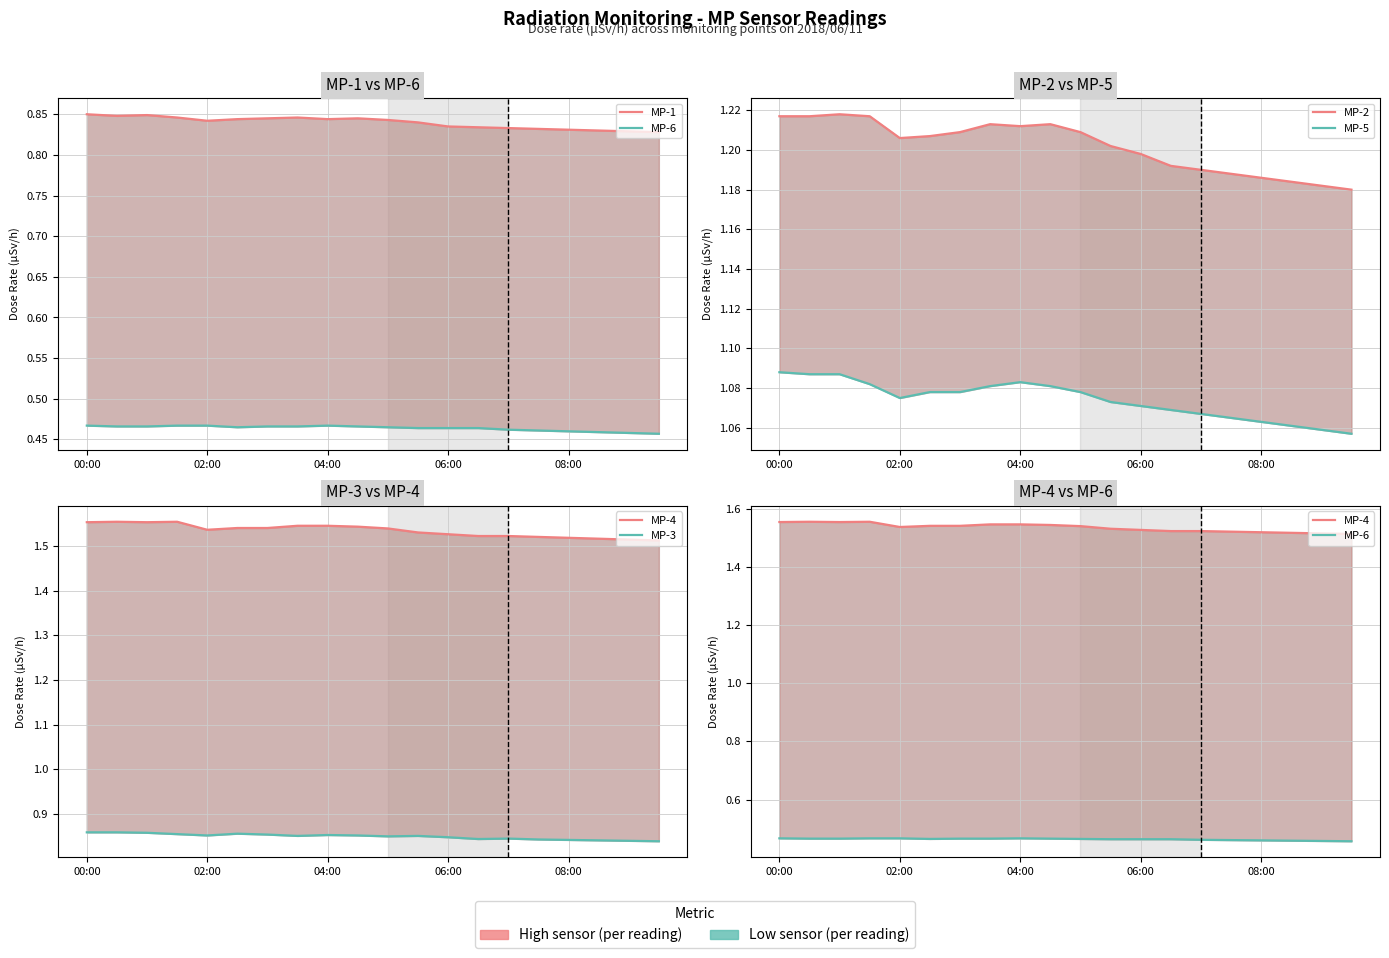

True or false: MP-5 has a value of 1.1 at 06:00.

True